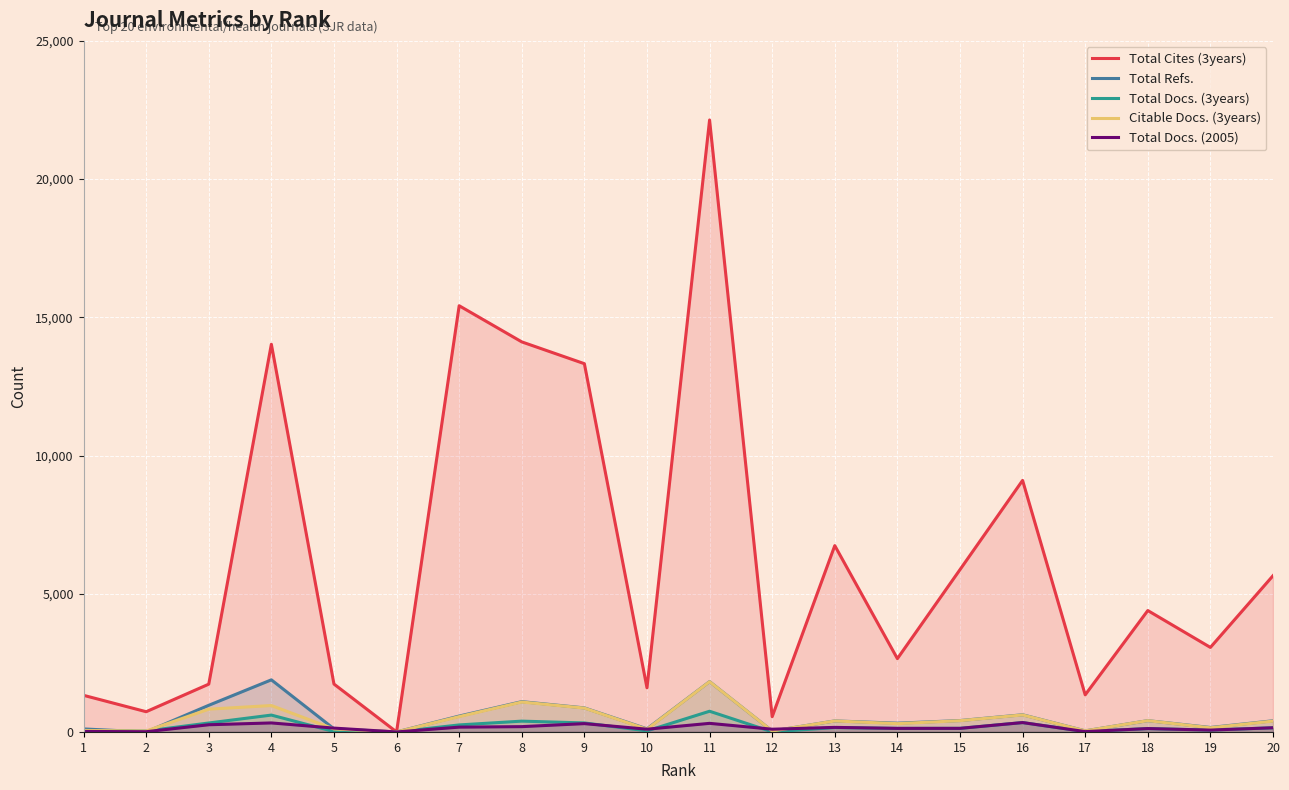

In Total Refs., how many points are higher than both neighbors (excluding endpoints)?

6